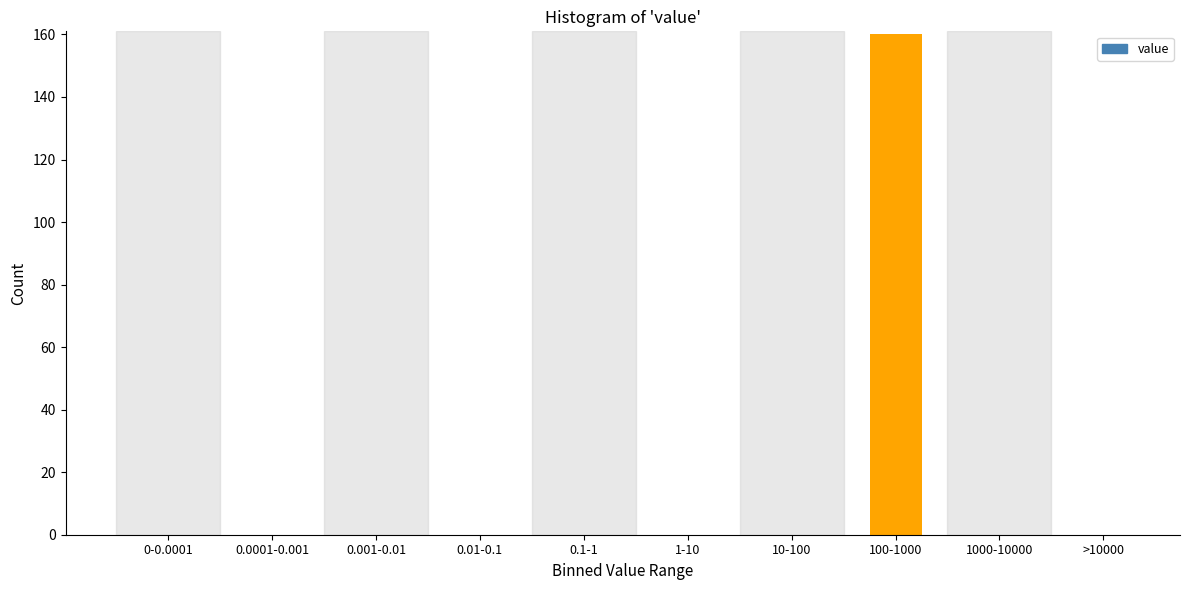

Reading left to right, transcribe all the data shown in this chart.

0-0.0001=0	0.0001-0.001=0	0.001-0.01=0	0.01-0.1=0	0.1-1=0	1-10=0	10-100=0	100-1000=160	1000-10000=0	>10000=0